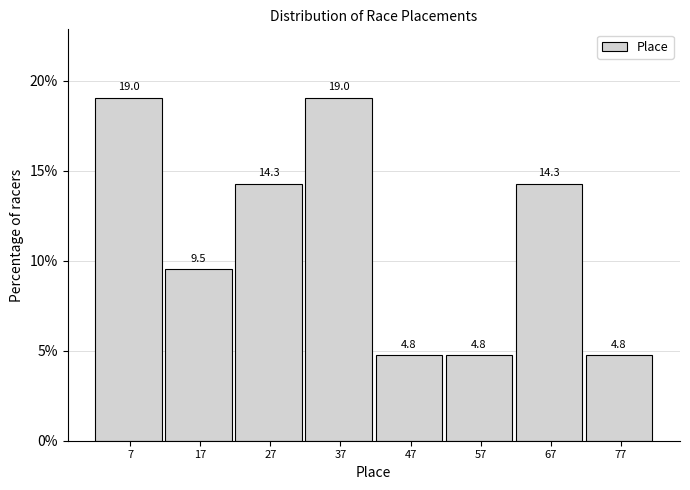

Reading left to right, what are all the values shown in this chart?

7=19.0	17=9.5	27=14.3	37=19.0	47=4.8	57=4.8	67=14.3	77=4.8